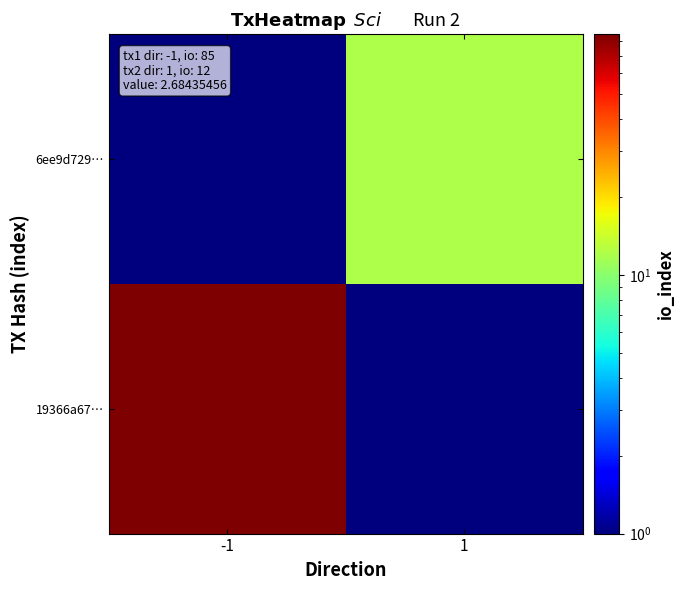

Reading left to right, transcribe all the data shown in this chart.

19366a67…: -1=85.0	1=0.1
6ee9d729…: -1=0.1	1=12.0